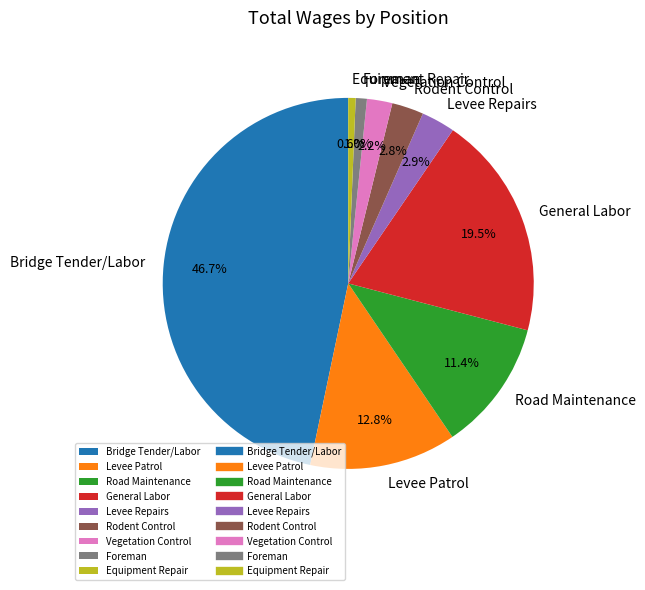

To the nearest percent, what is the difference between the largest and smallest slice percentages?

46%